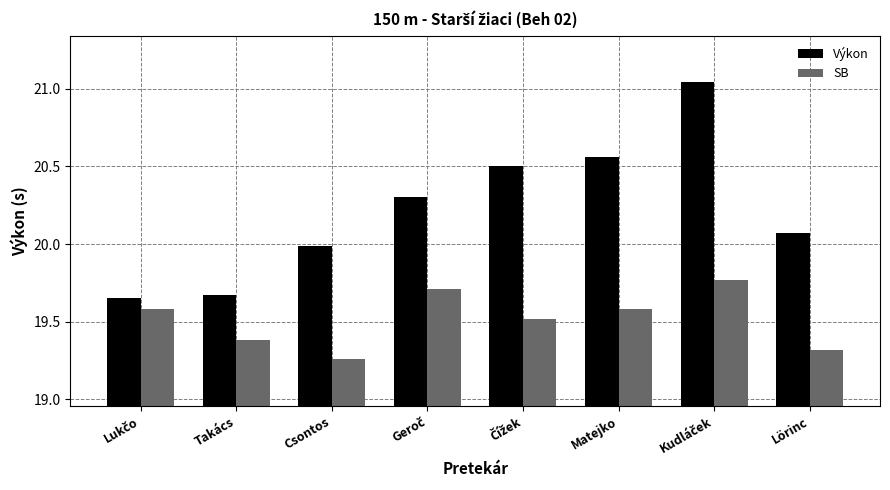

List the series in order of their peak value, highest first.

Výkon, SB